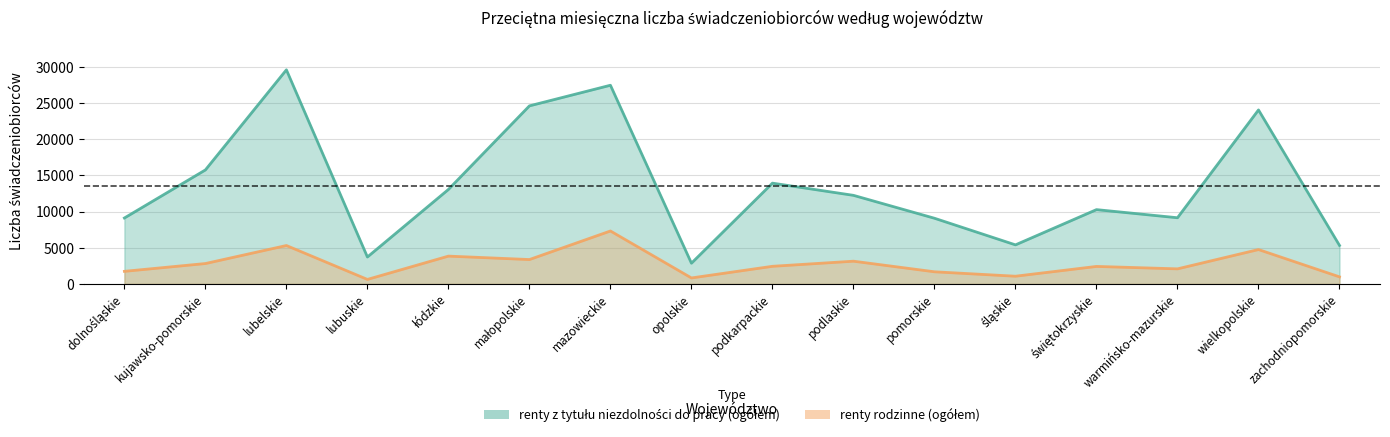

What is the lowest value of the renty z tytułu niezdolności do pracy (ogółem) series?

2865